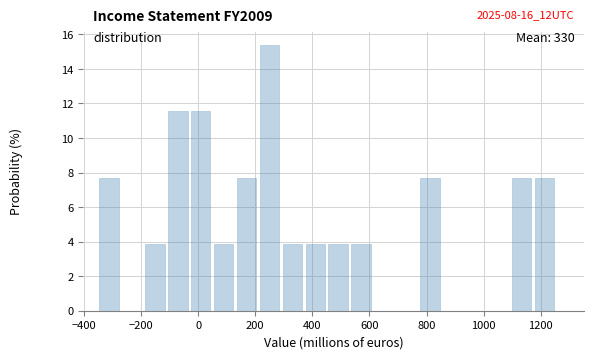

Over which range of the x-axis is the bar tallest?

200 to 280